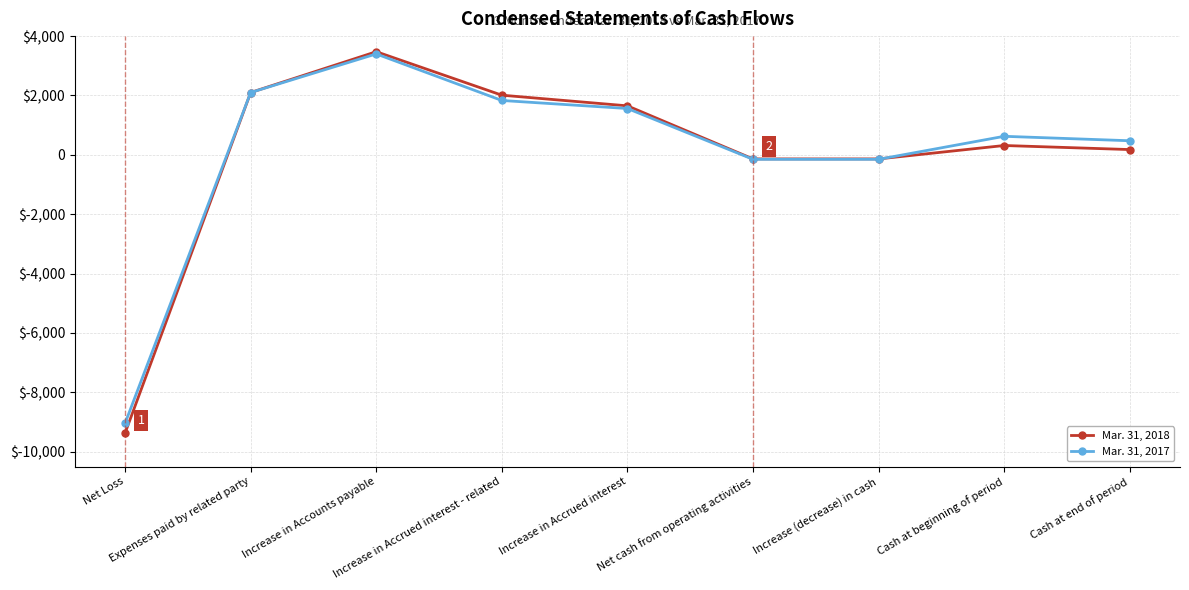

Is this an area chart (filled region under the line)?

No